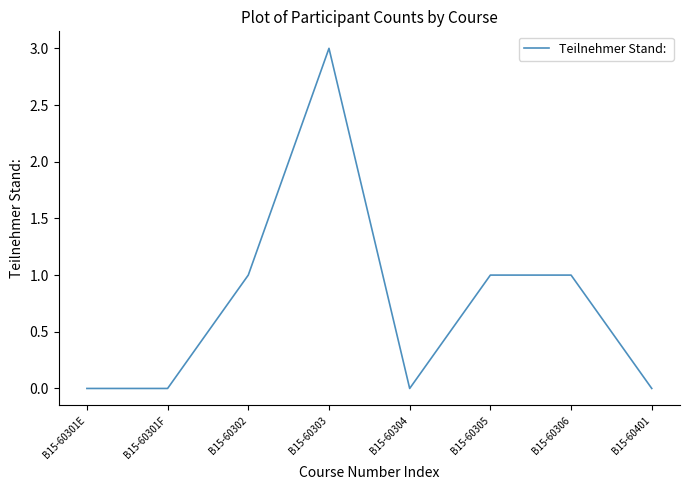

Reading right to left, extract all data points from this chart.

B15-60401=0	B15-60306=1	B15-60305=1	B15-60304=0	B15-60303=3	B15-60302=1	B15-60301F=0	B15-60301E=0